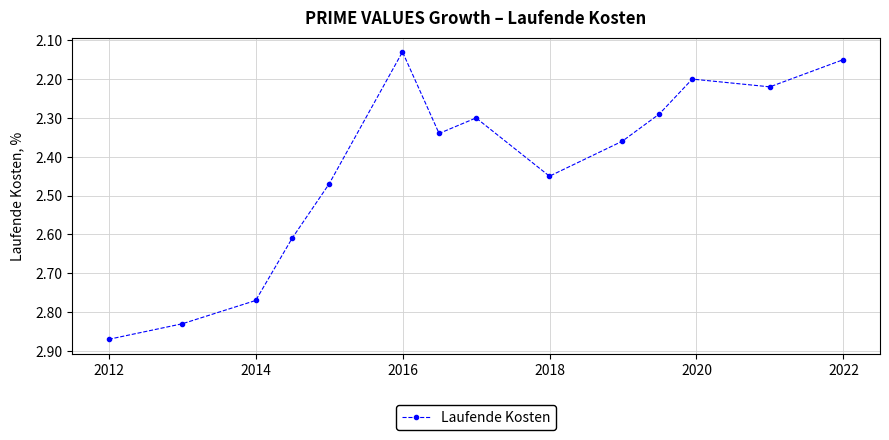

What is the sum of all values?

34.0